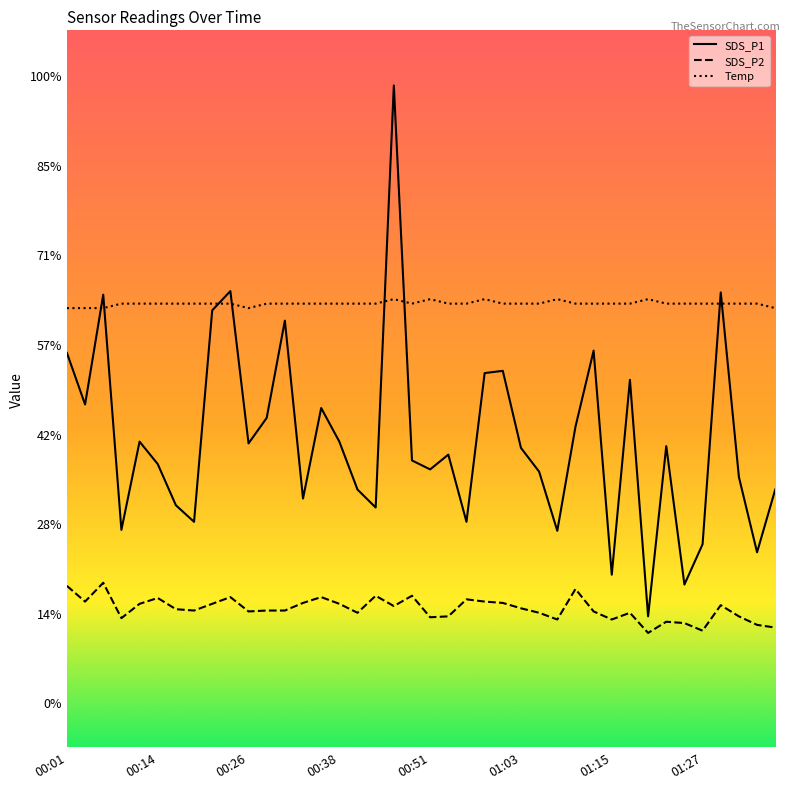

Rank the series by their maximum value, from lowest to highest.

SDS_P2, Temp, SDS_P1